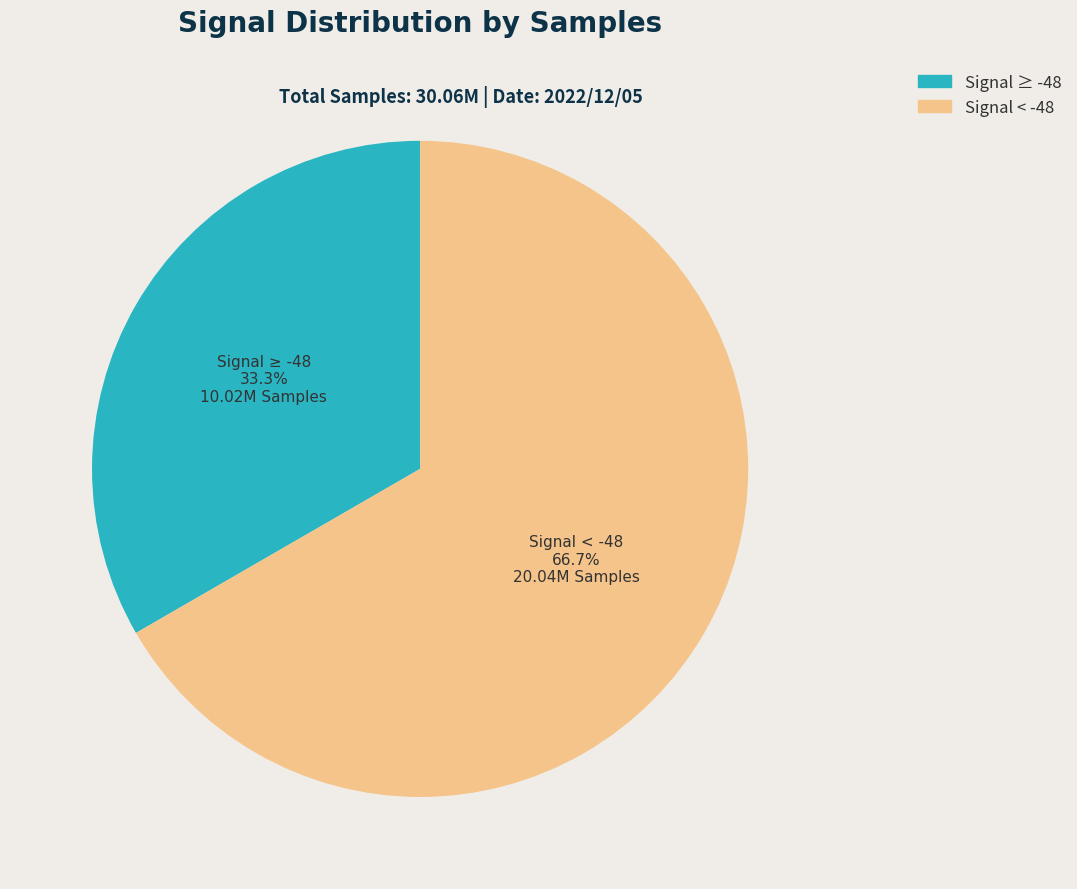

Which has a higher value, Signal < -48 or Signal ≥ -48?

Signal < -48